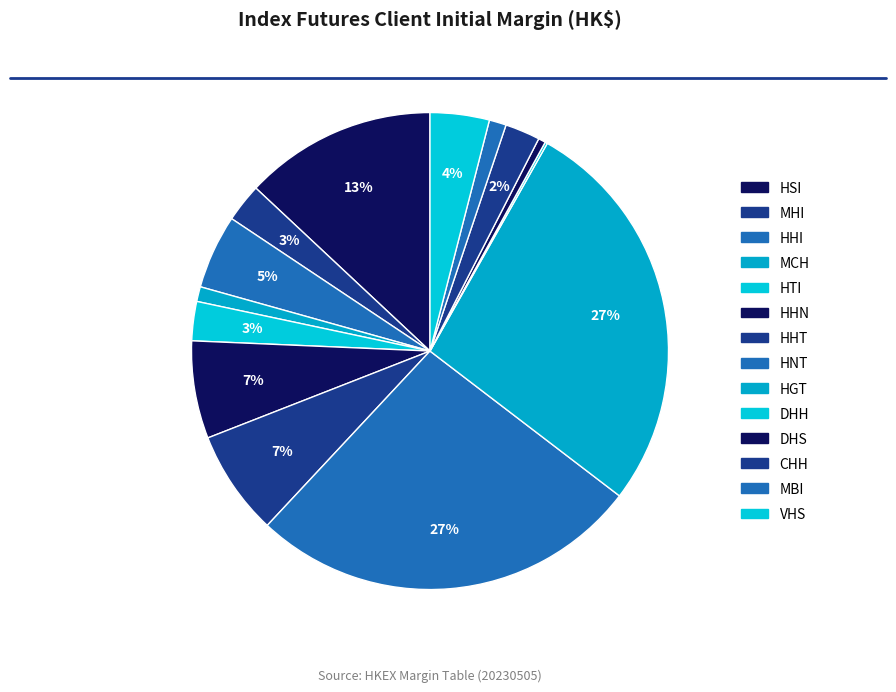

What percentage is NOT represented by HHT?

92.9%